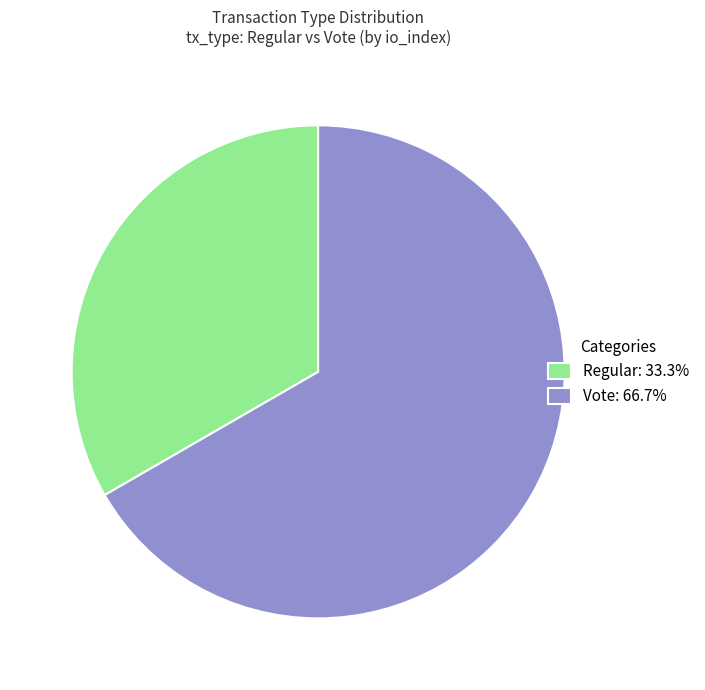

Which category has the smallest portion of the pie?

Regular